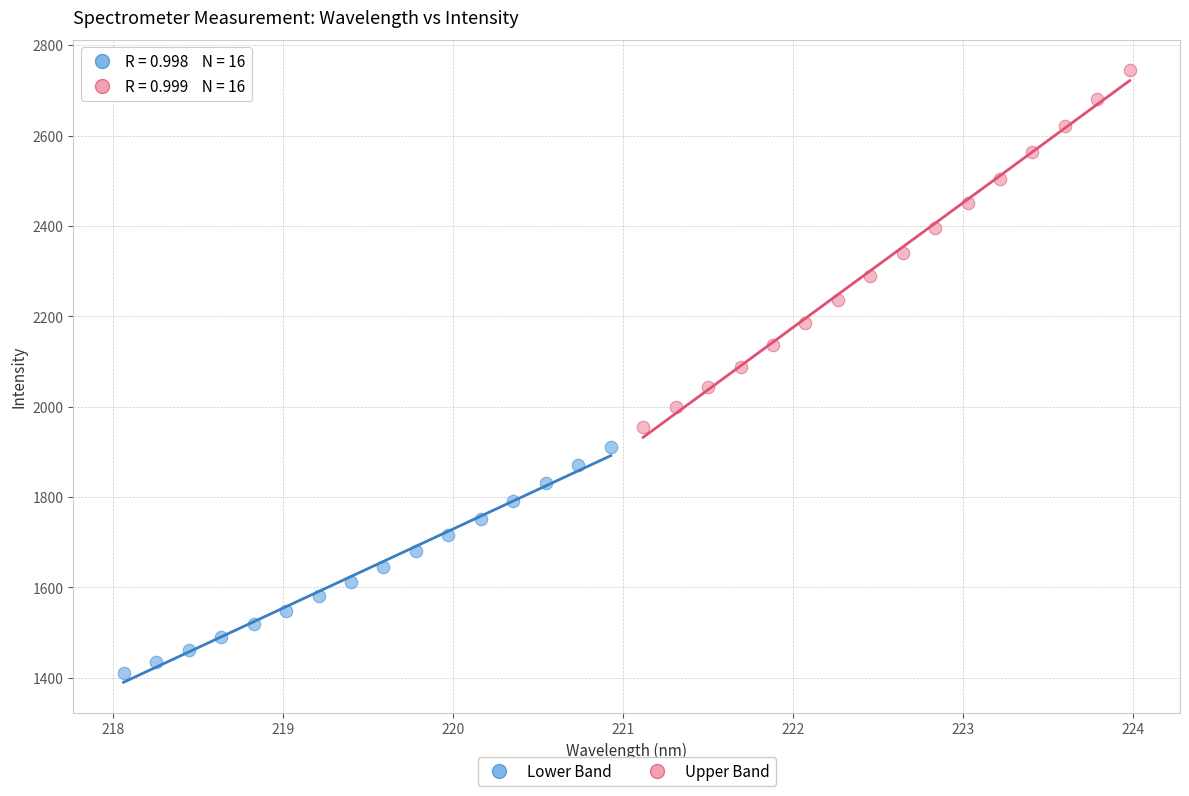

Which series reaches the minimum Y coordinate?

Lower Band